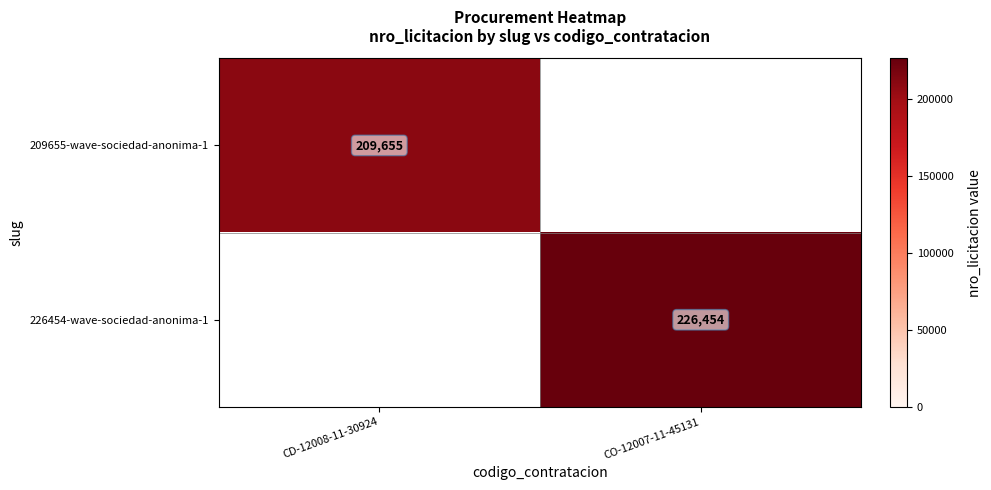

At which category does the chart reach its minimum across all series?

CD-12008-11-30924